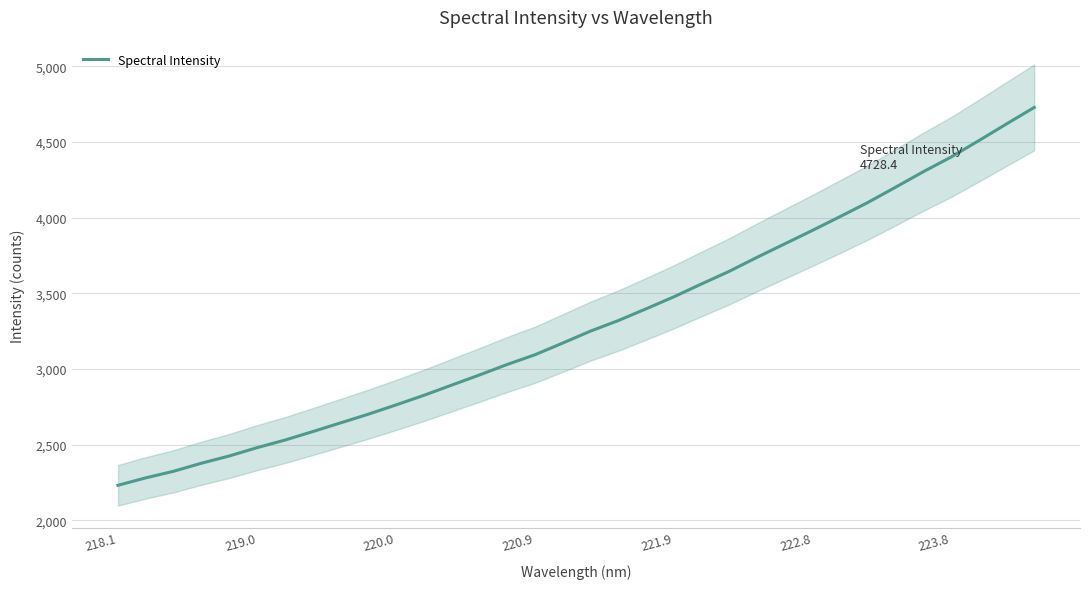

How many lines are shown in the chart?

1